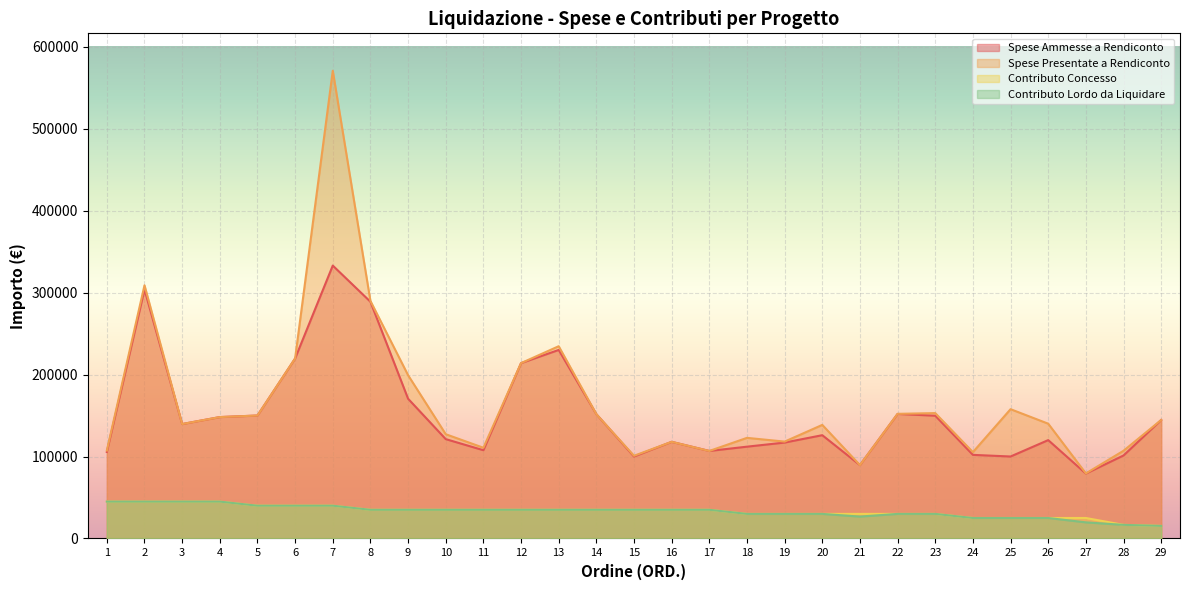

At how many categories does at least one series exceed 67800?

29